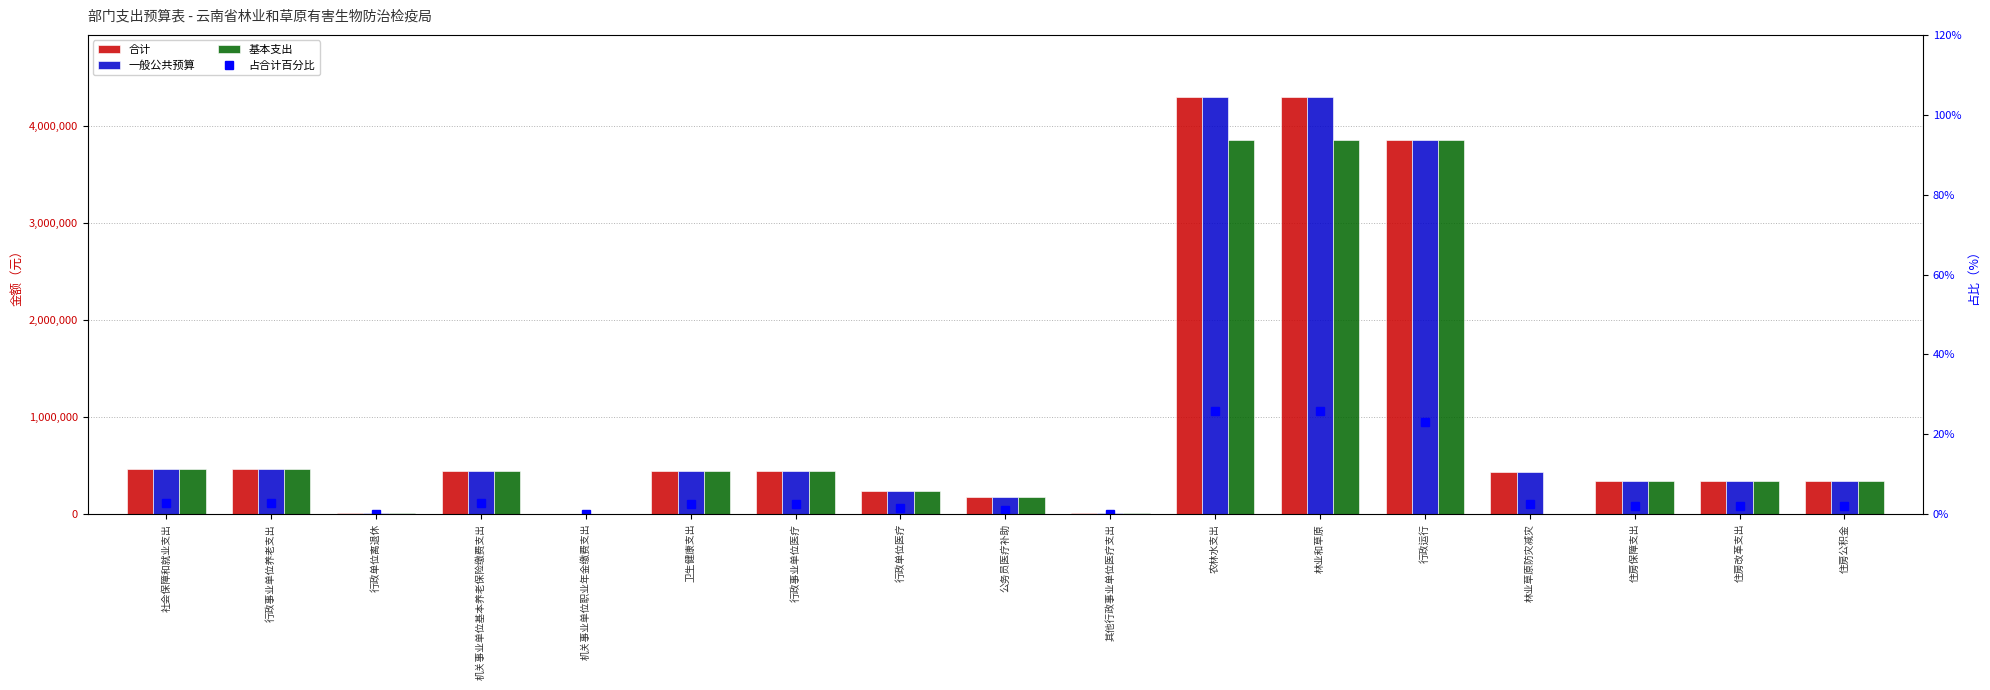

What are all the series names shown in the legend?

合计, 一般公共预算, 基本支出, 占合计百分比